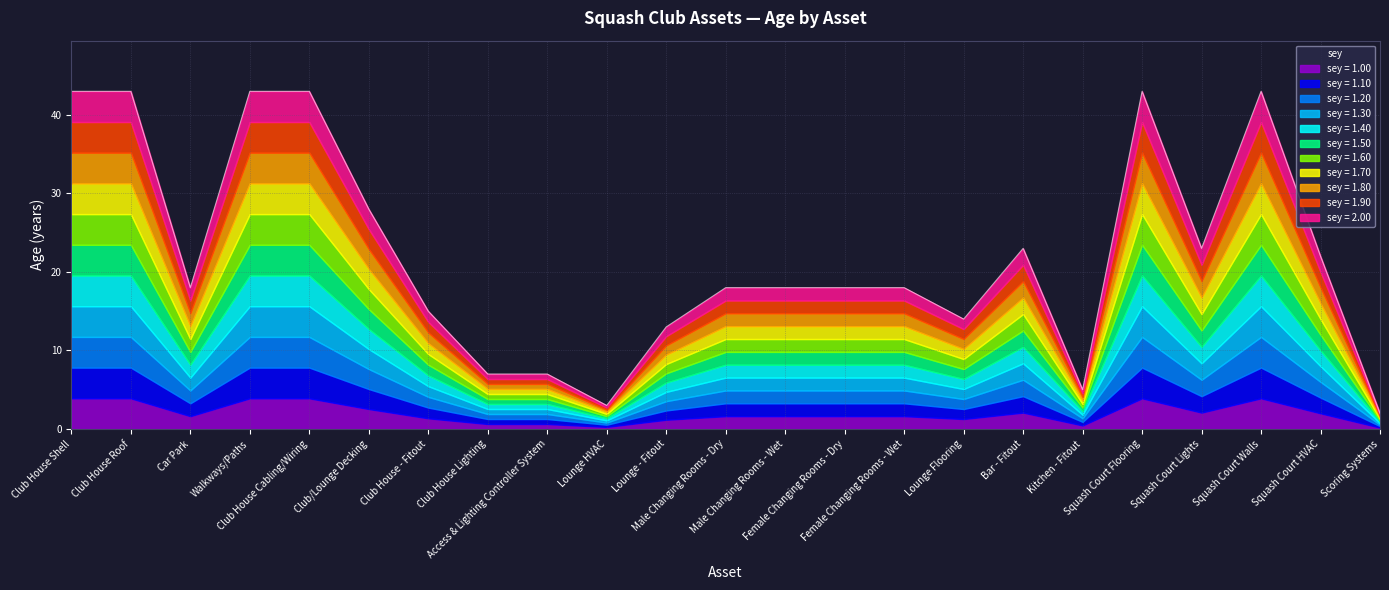

Which label corresponds to the smallest value in the chart?

Scoring Systems